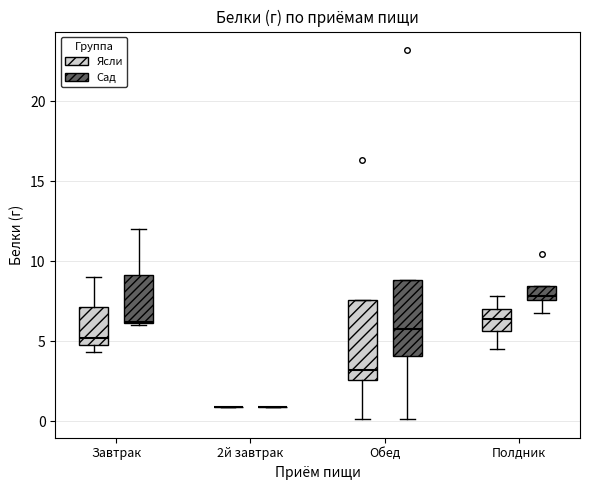

Reading left to right, transcribe this box plot: for each box, give where its median line is, the range the box spans, and where its two whiskers end, as read against the y-axis. The values are not printed on the chart, so give them approximately, as read against the axis.

Завтрак (Ясли): median 5.0 (just above the box's lower edge), box 5.0 to 7.0, whiskers 4.5 to 9.0
Завтрак (Сад): median 6.0, box 6.0 to 9.0, whiskers 6.0 to 12.0
2й завтрак (Ясли): box collapsed to a line at 1.0, whiskers 1.0 to 1.0
2й завтрак (Сад): box collapsed to a line at 1.0, whiskers 1.0 to 1.0
Обед (Ясли): median 3.0, box 2.5 to 7.5, whiskers 0.0 to 7.5
Обед (Сад): median 6.0, box 4.0 to 9.0, whiskers 0.0 to 9.0
Полдник (Ясли): median 6.5, box 5.5 to 7.0, whiskers 4.5 to 8.0
Полдник (Сад): median 8.0, box 7.5 to 8.5, whiskers 7.0 to 8.5